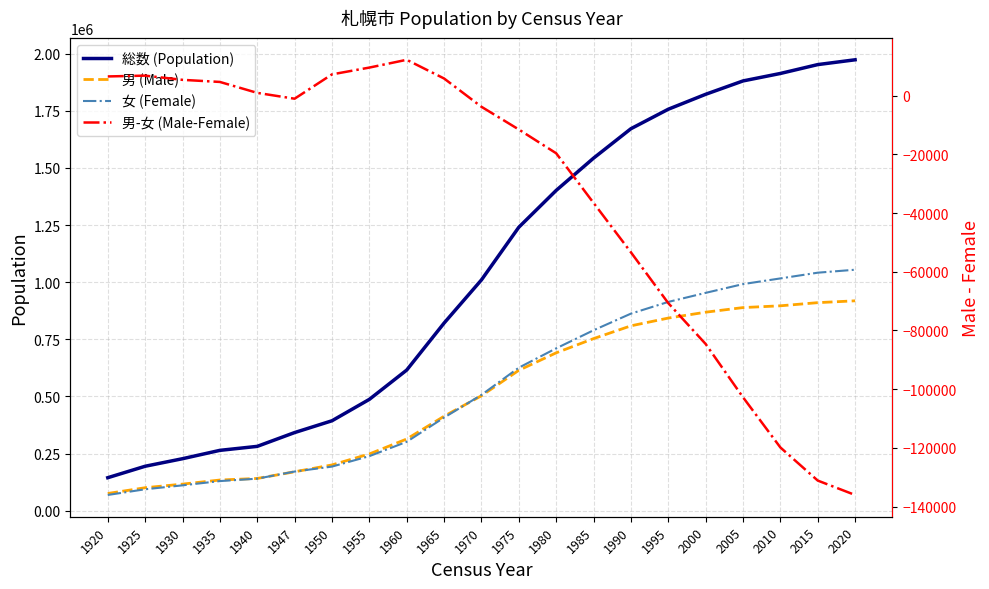

What is the difference between the second highest and minimum values in the 女 (Female) series?

972689